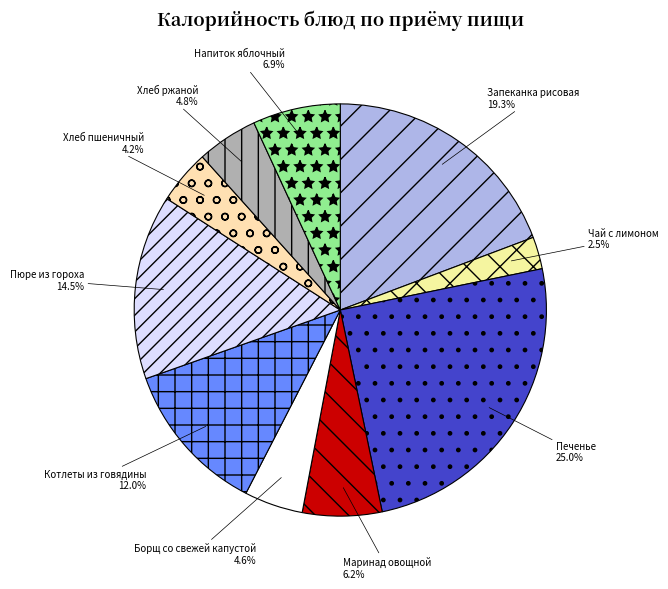

What is the total percentage of Запеканка рисовая and Чай с лимоном?

21.8%